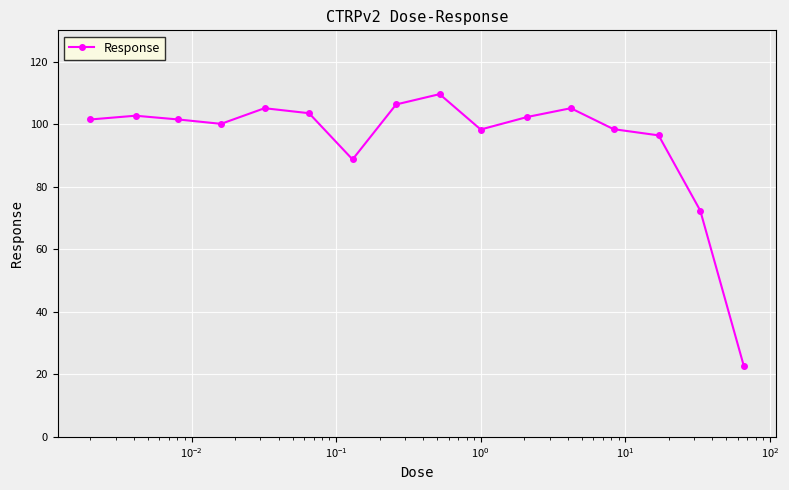

What is the average value?

94.7